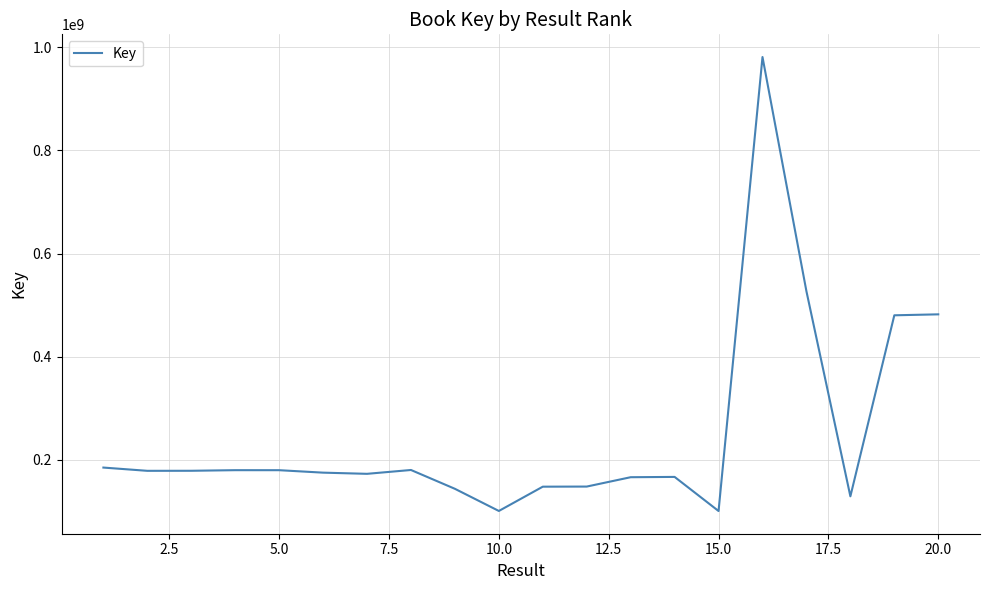

Count the number of data series in this chart.

1